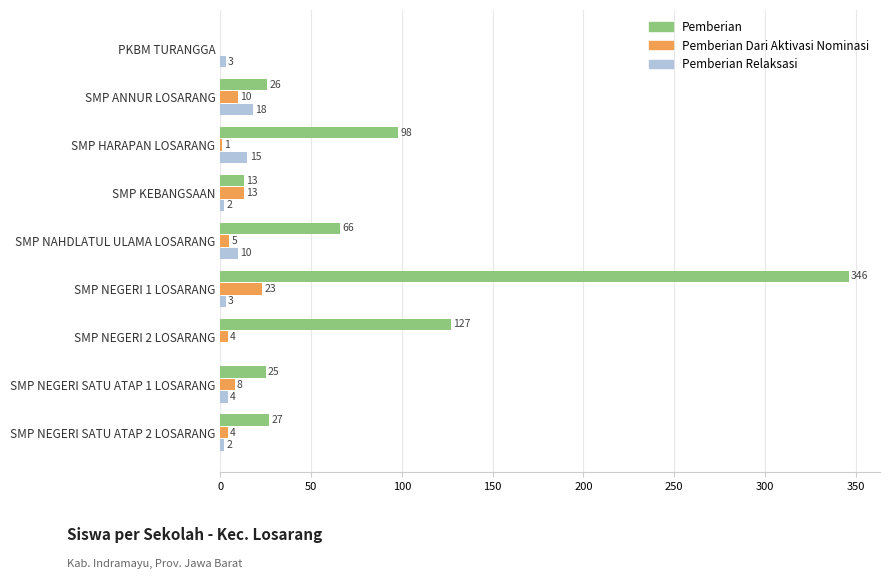

The Pemberian Dari Aktivasi Nominasi series shows 12 at SMP NEGERI 1 LOSARANG. True or false?

False